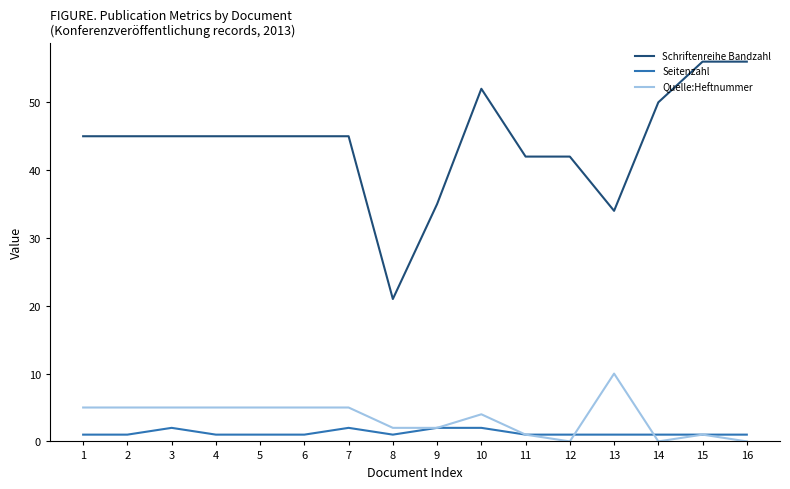

Which series has the largest range (max minus min)?

Schriftenreihe Bandzahl